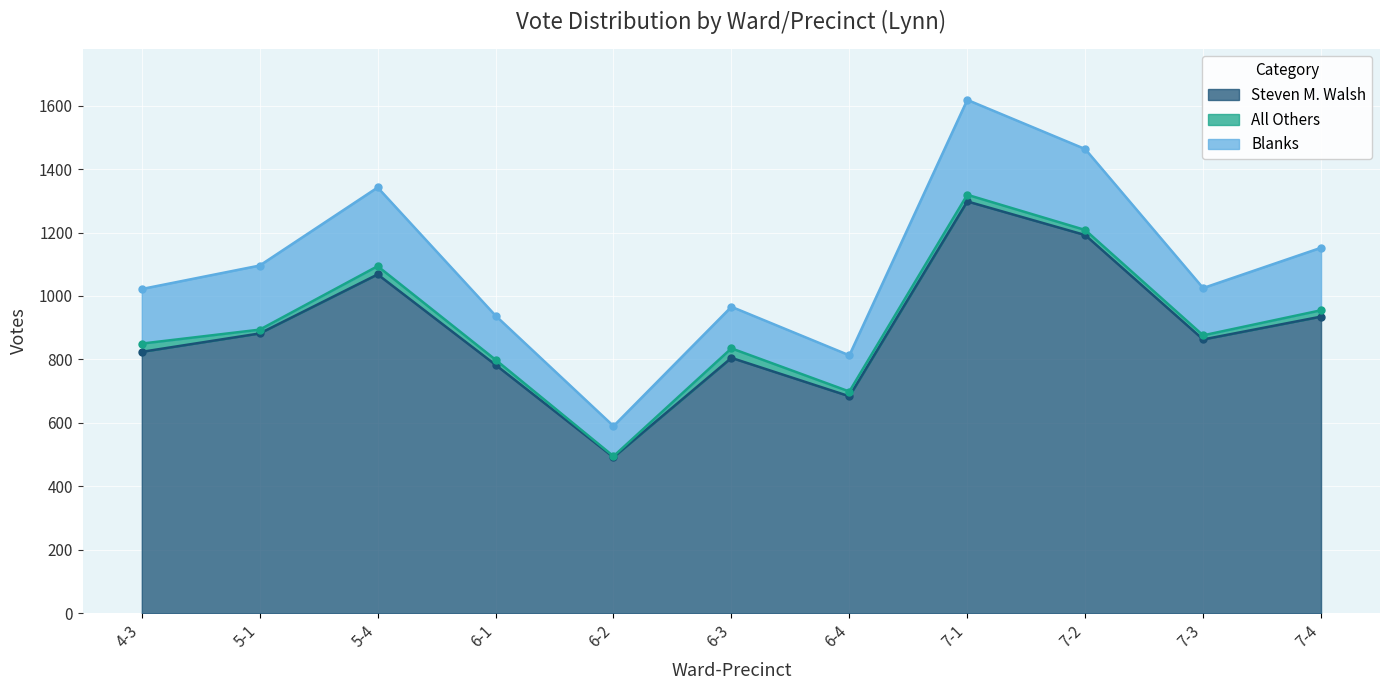

Which series changed the most between 5-1 and 6-1?

Steven M. Walsh